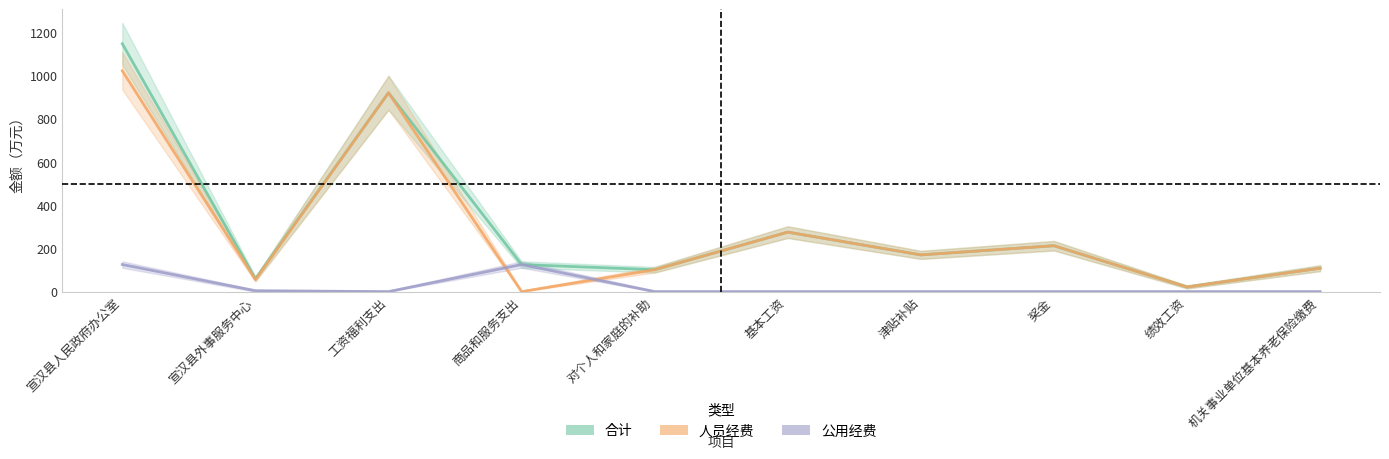

How many lines are shown in the chart?

3